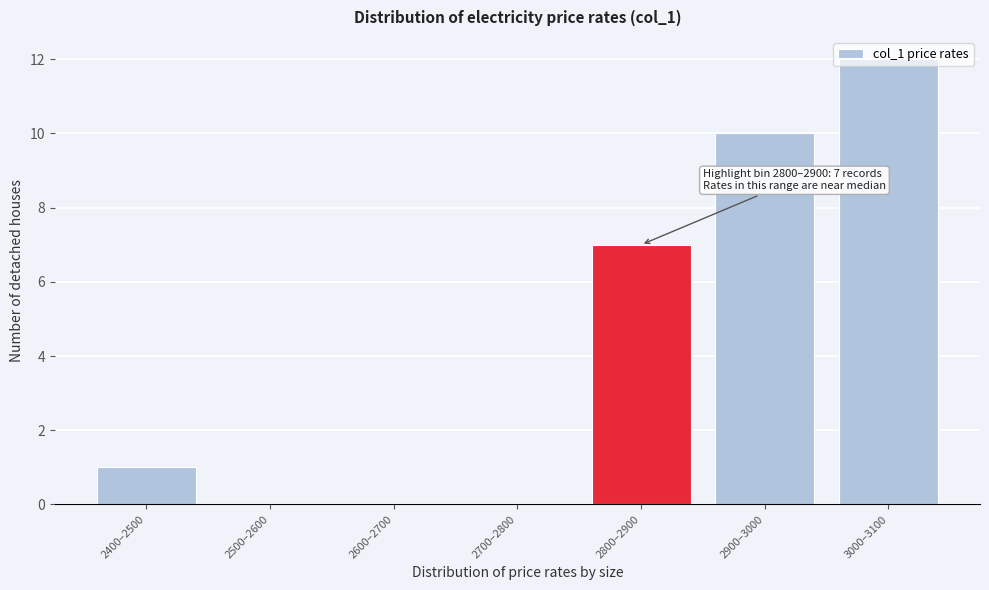

What is the change in value from 2600–2700 to 2900–3000?

+10